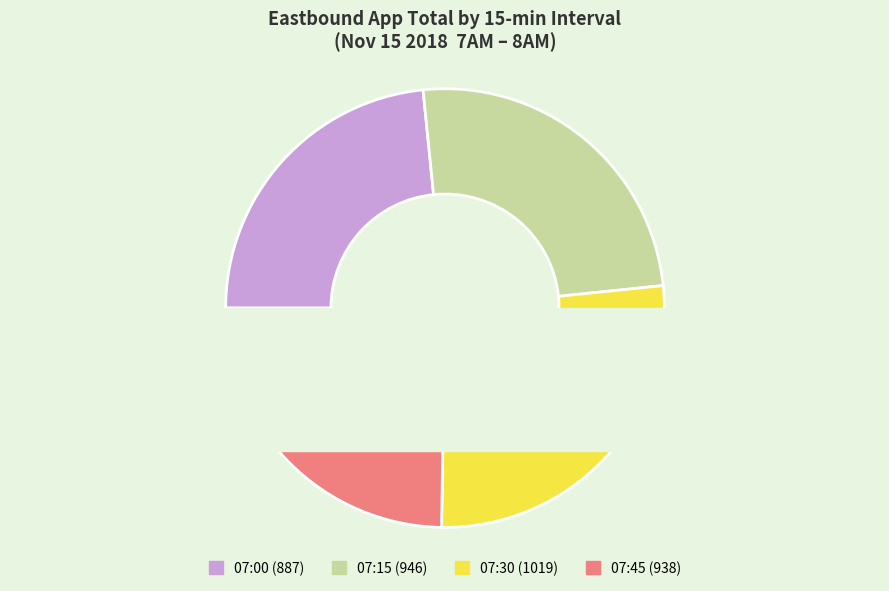

Is the sum of 2018-11-15 07:45:00 and 2018-11-15 07:00:00 greater than half?

No